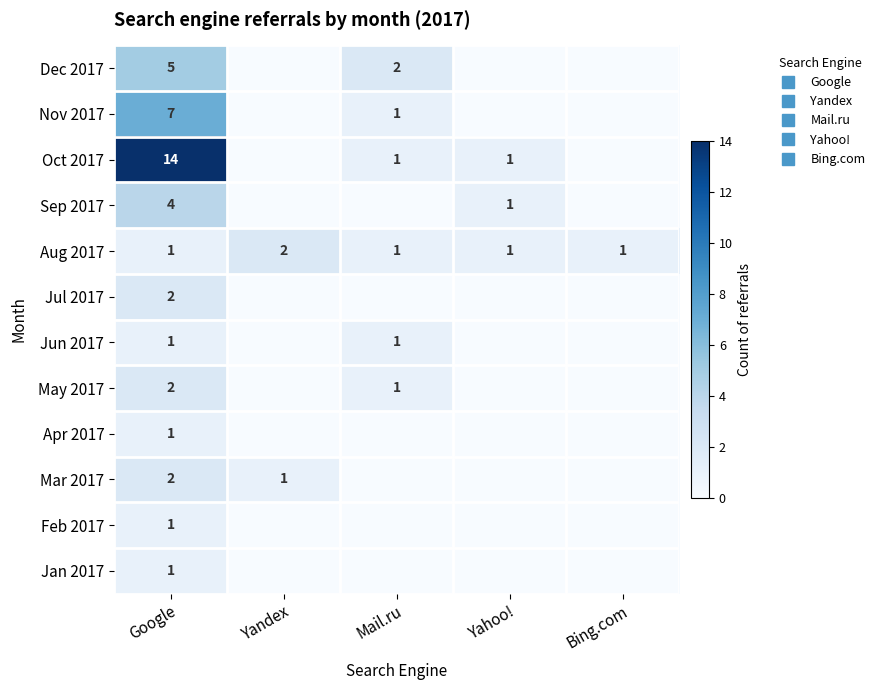

What is the difference between the maximum and second lowest values in the Apr 2017 series?

1